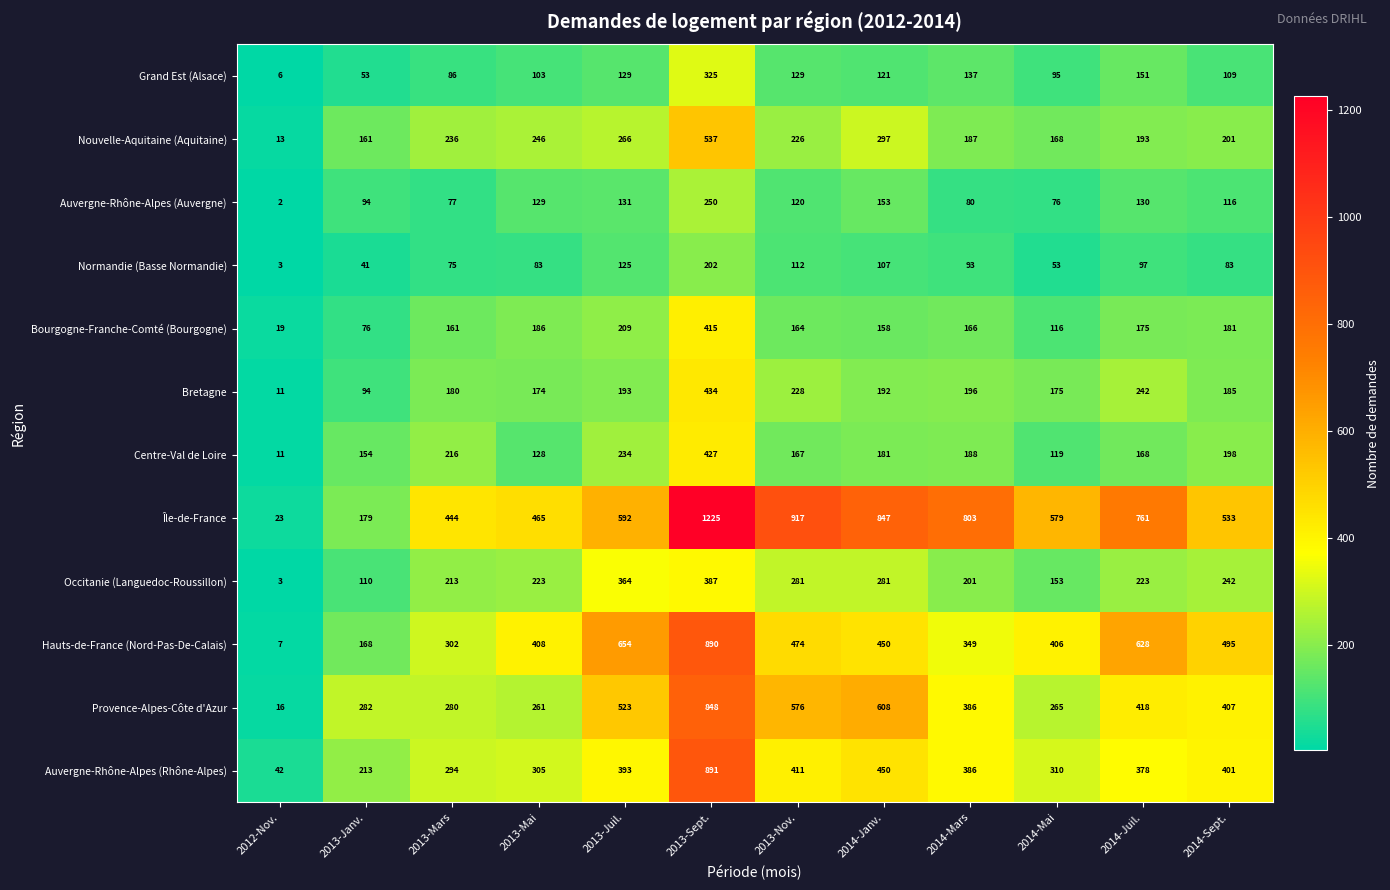

Rank the series by their maximum value, from highest to lowest.

Île-de-France, Auvergne-Rhône-Alpes (Rhône-Alpes), Hauts-de-France (Nord-Pas-De-Calais), Provence-Alpes-Côte d'Azur, Nouvelle-Aquitaine (Aquitaine), Bretagne, Centre-Val de Loire, Bourgogne-Franche-Comté (Bourgogne), Occitanie (Languedoc-Roussillon), Grand Est (Alsace), Auvergne-Rhône-Alpes (Auvergne), Normandie (Basse Normandie)